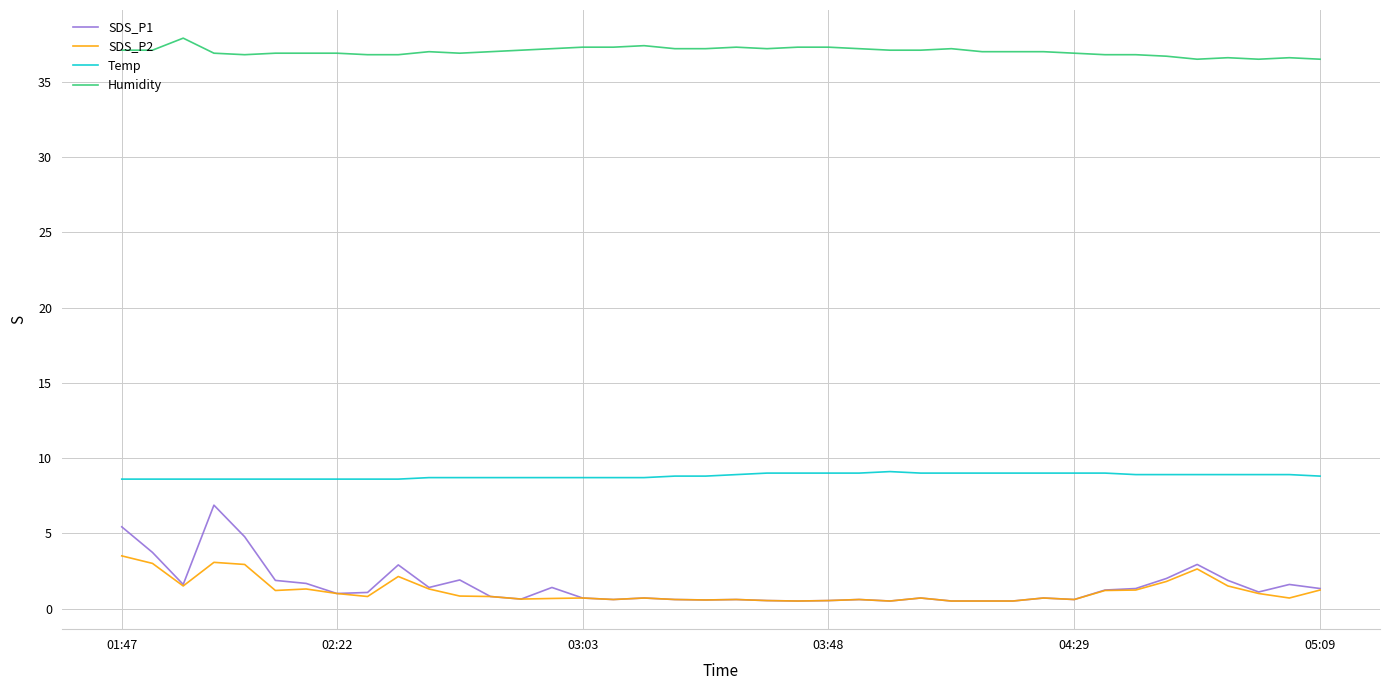

Which series has the widest spread of values?

SDS_P1